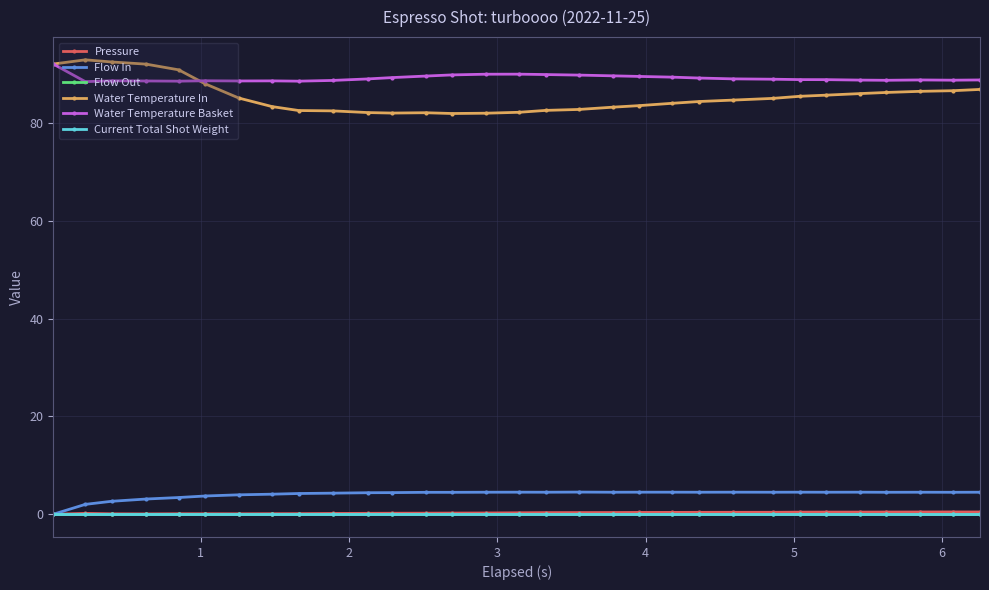

Is this an area chart (filled region under the line)?

No